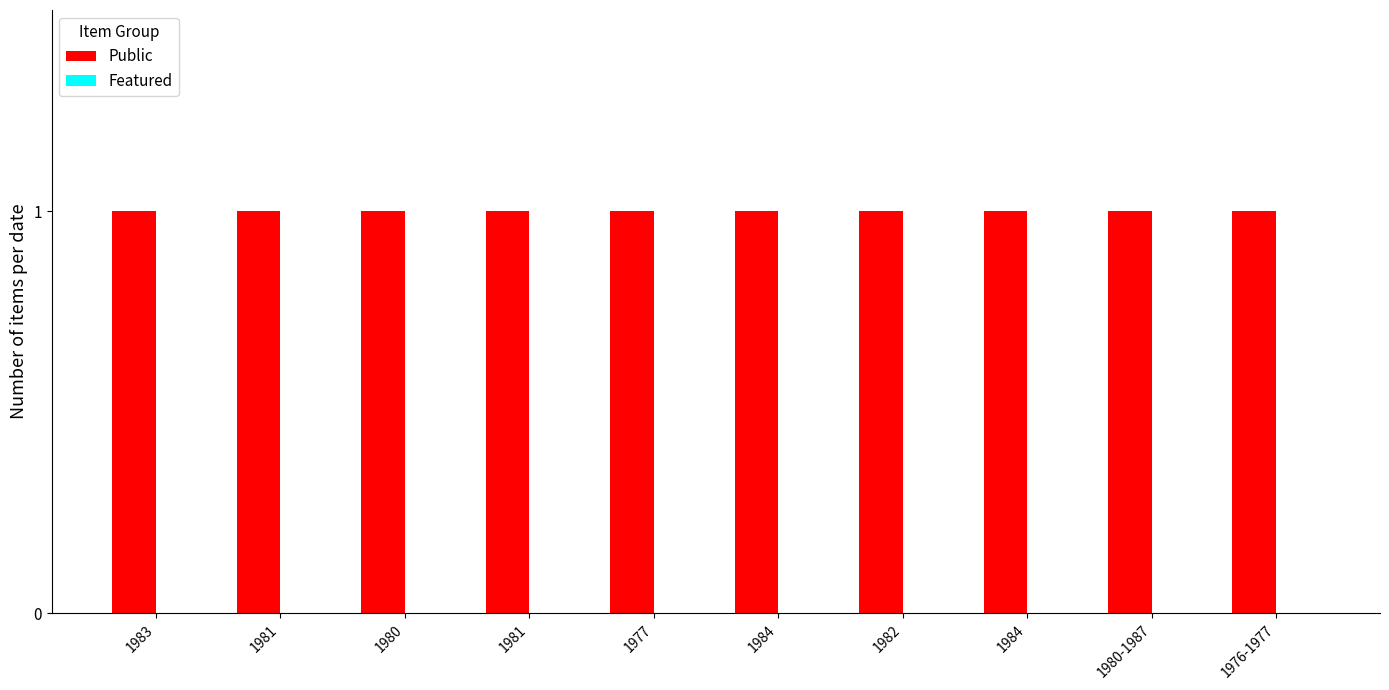

Where is Public nearest to the value 1?

1983